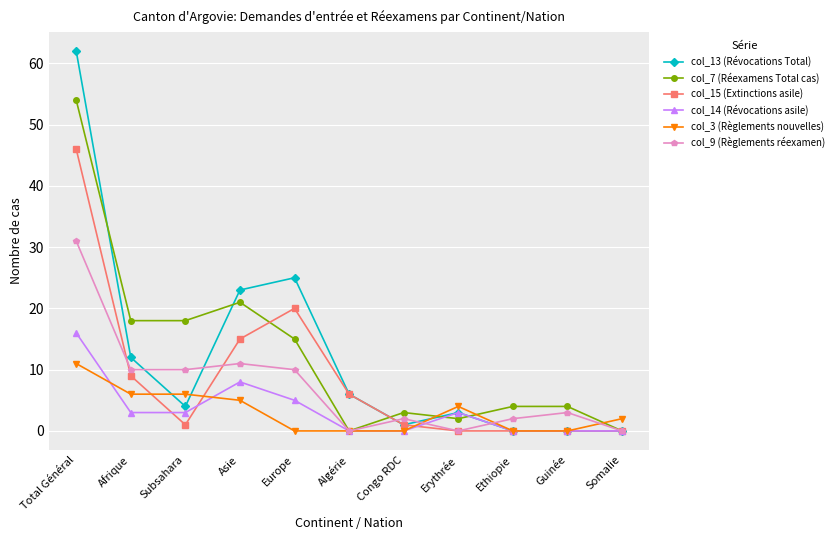

How many data points does each series have?

11